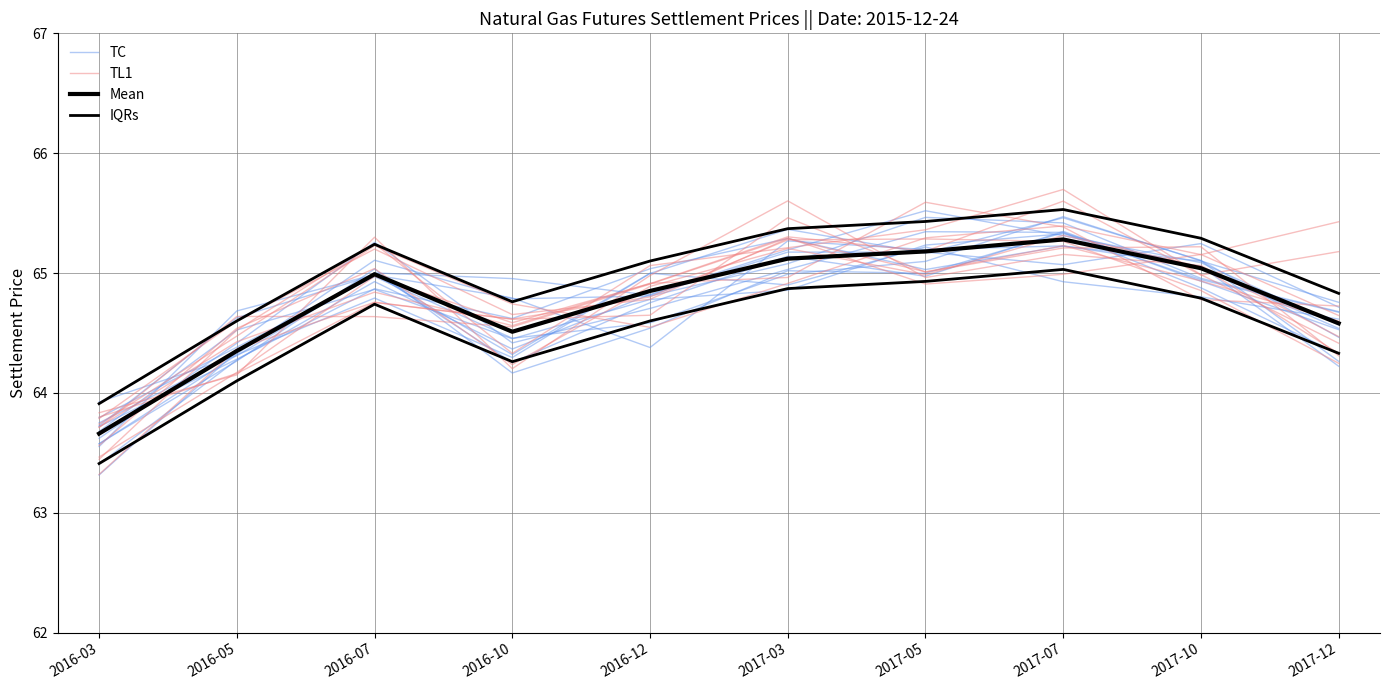

True or false: TC has more than 2 interior local peaks.

False